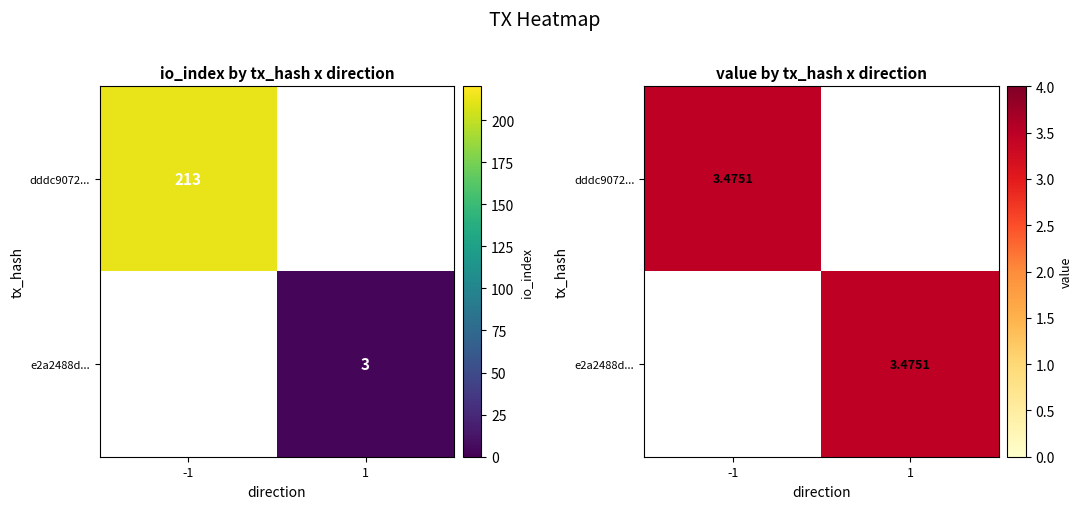

Which label corresponds to the largest value in the chart?

io_index